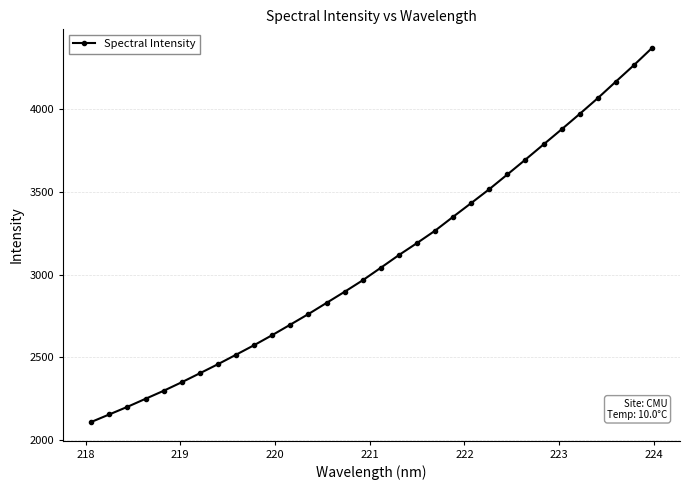

What is the value of the 5th point from the left?

2297.7